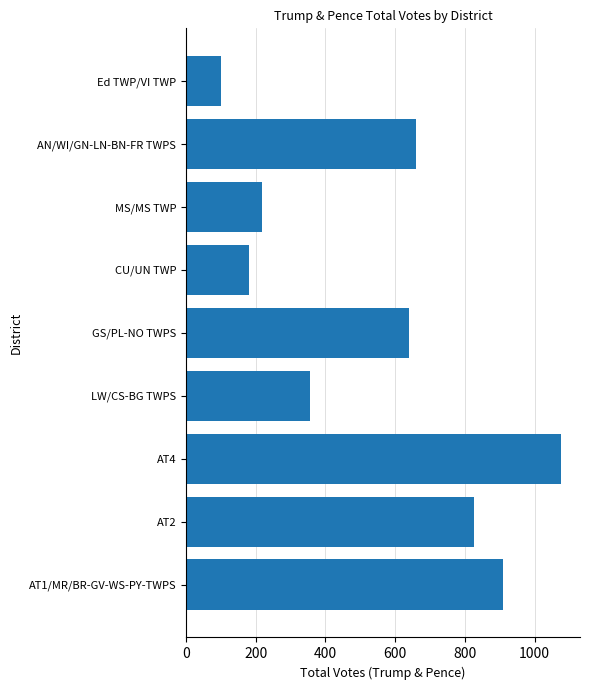

Read the value at MS/MS TWP, to the nearest 10.

220